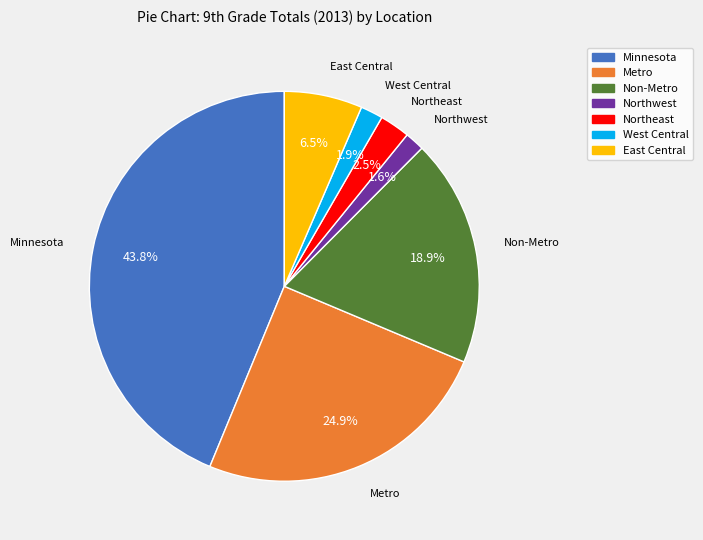

How many segments does this pie chart have?

7